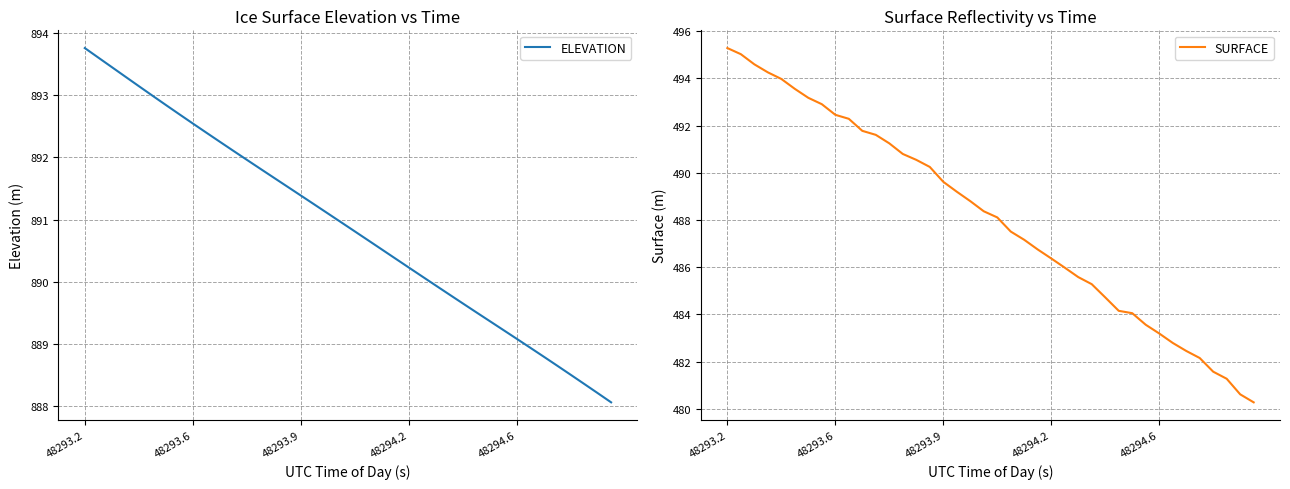

True or false: ELEVATION has more than 2 interior local peaks.

False